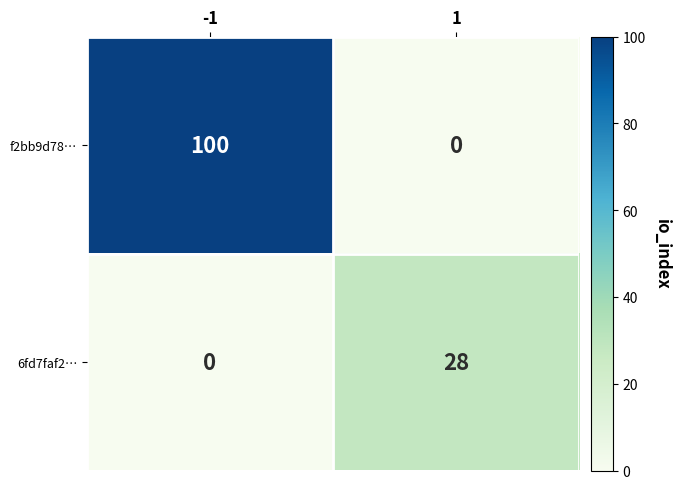

The 6fd7faf2… series shows 0 at -1. True or false?

True